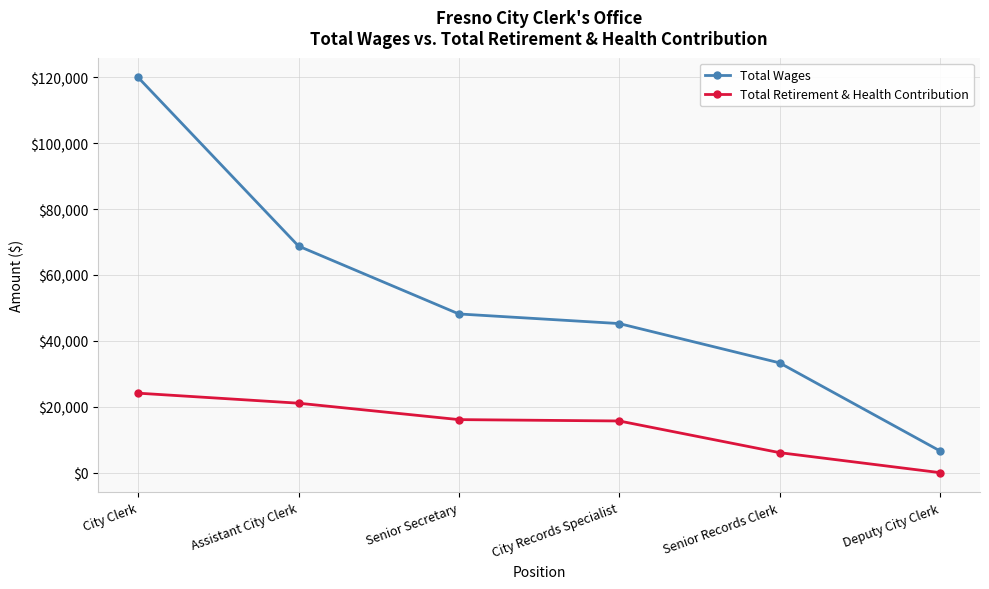

Rank the series by their average value, from lowest to highest.

Total Retirement & Health Contribution, Total Wages